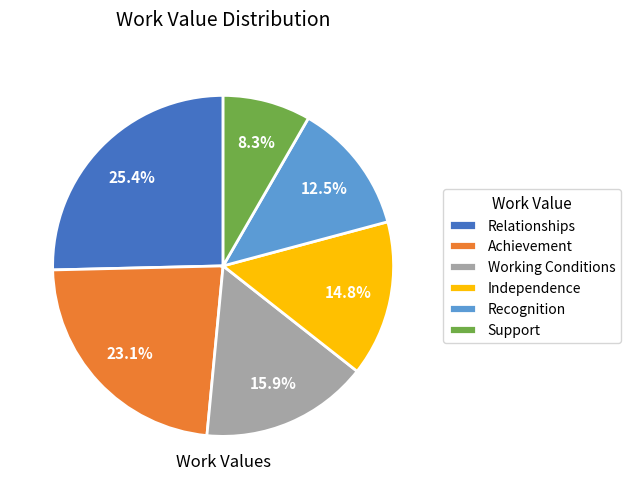

To the nearest percent, what portion does Achievement represent?

23%